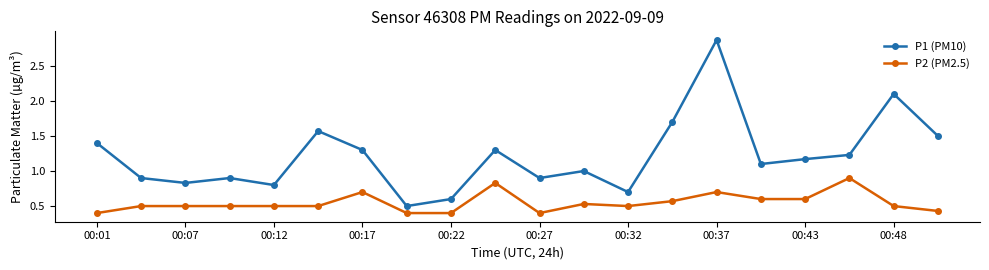

Which series has the widest spread of values?

P1 (PM10)